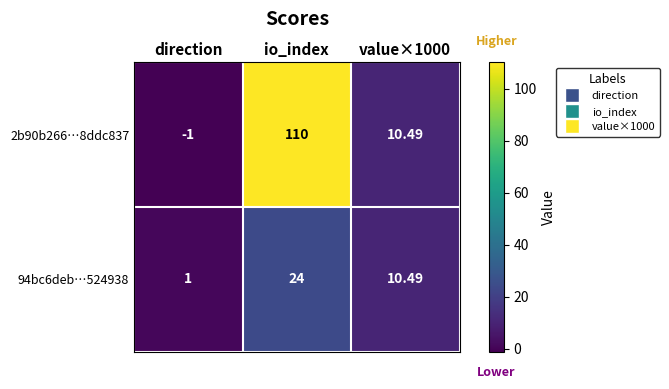

Is the value of 2b90b266…8ddc837 at direction greater than the value of 94bc6deb…524938 at direction?

No